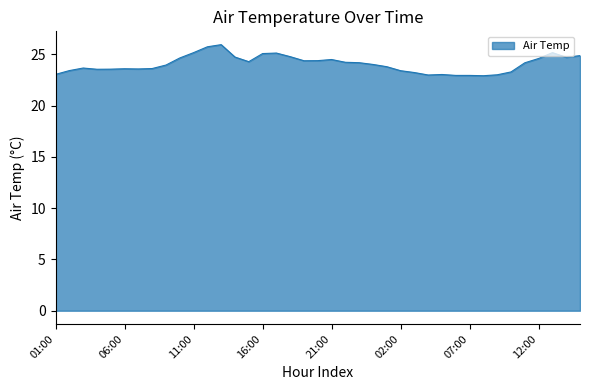

True or false: there are more than 0 points higher than both neighbors.

True